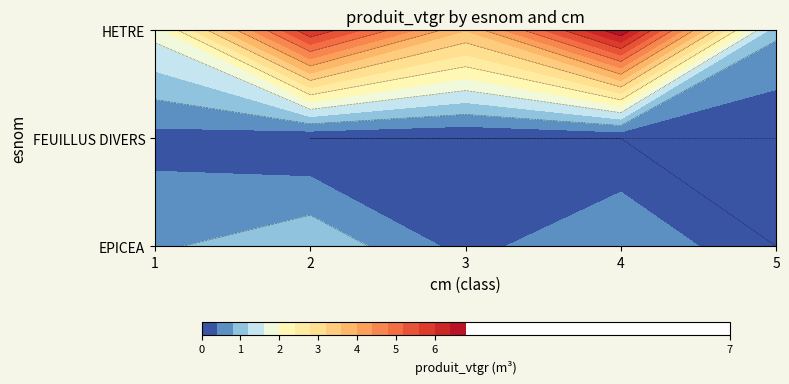

What is the total value across all series at 1?

2.8